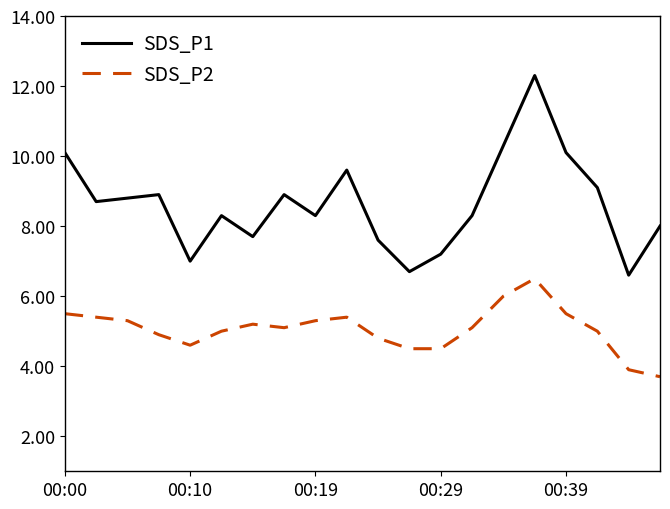

What is the maximum value for SDS_P2?

6.5